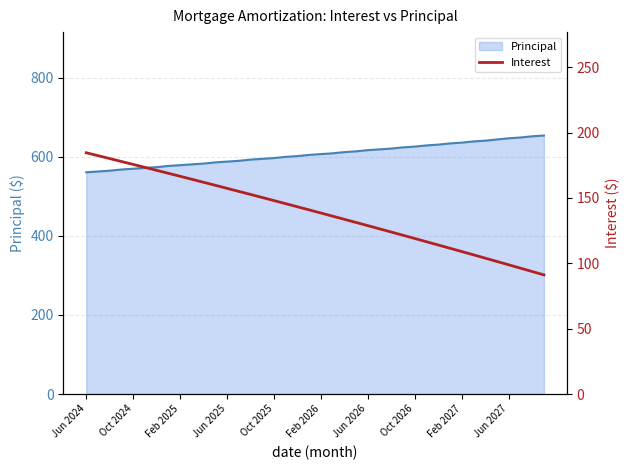

What is the minimum value for Principal?

561